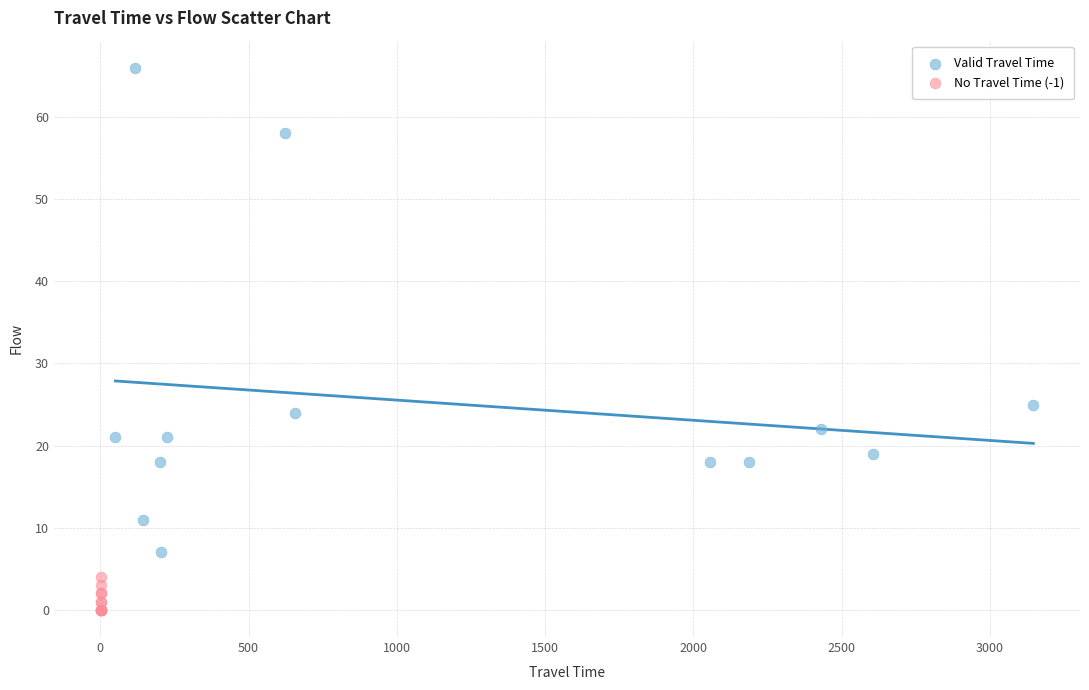

Which series contains the lowest Y value?

No Travel Time (-1)